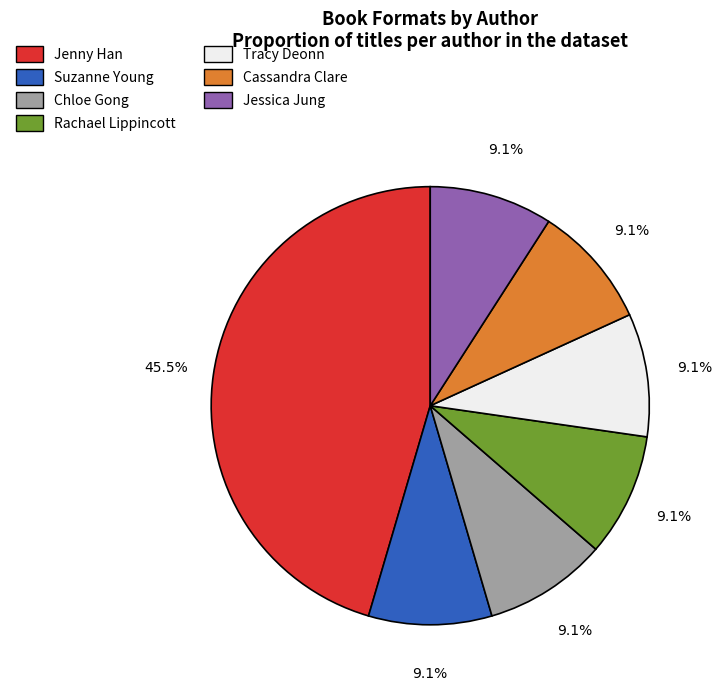

How many slices are in this pie chart?

7